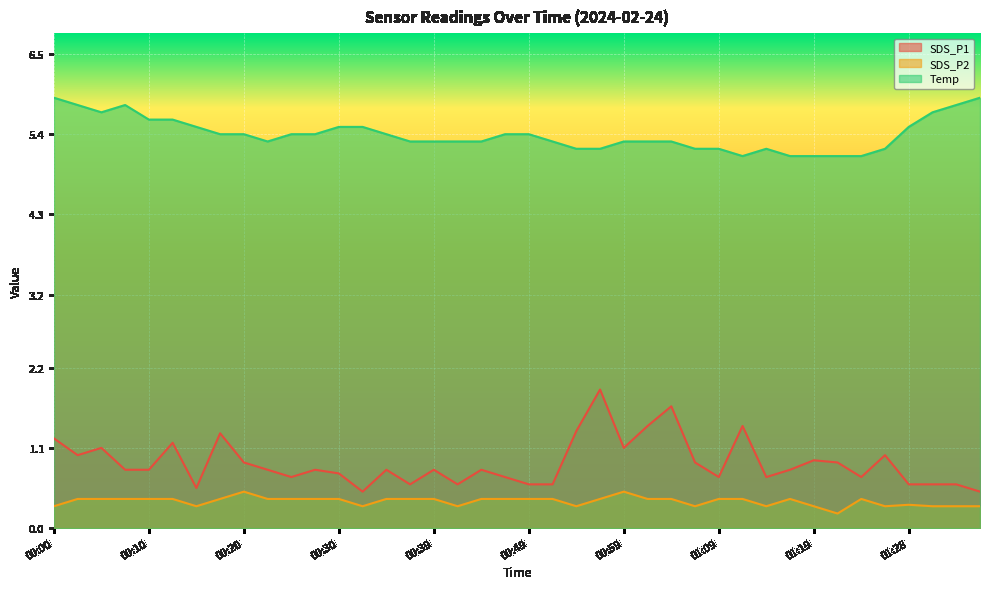

The Temp series shows 5.4 at 00:25. True or false?

True